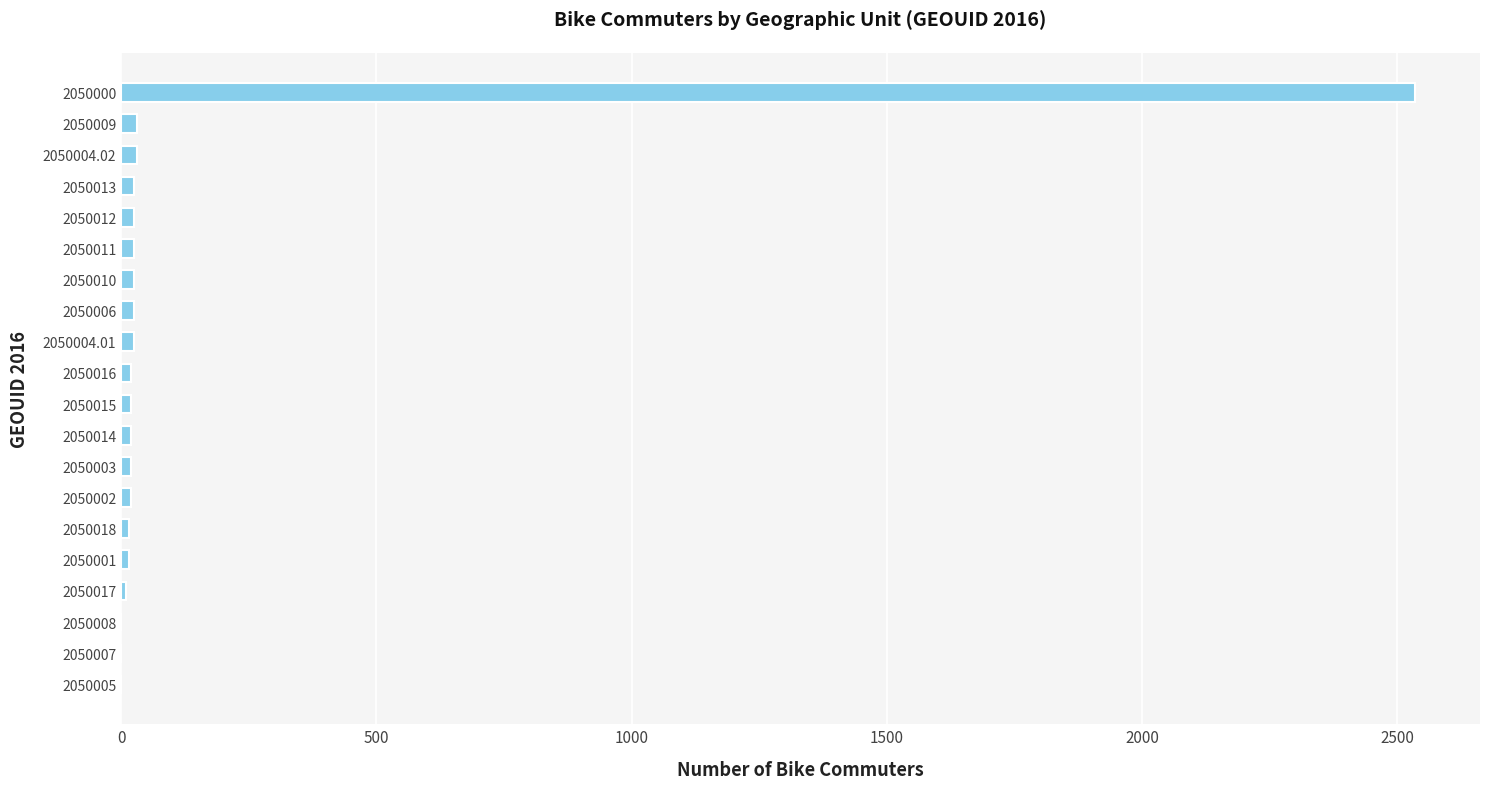

True or false: the data shows 15 at 2050018.

True